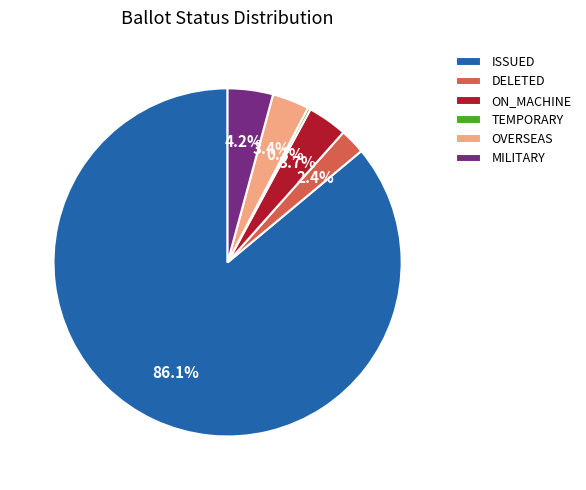

Do ISSUED and MILITARY together represent more than half of the pie?

Yes